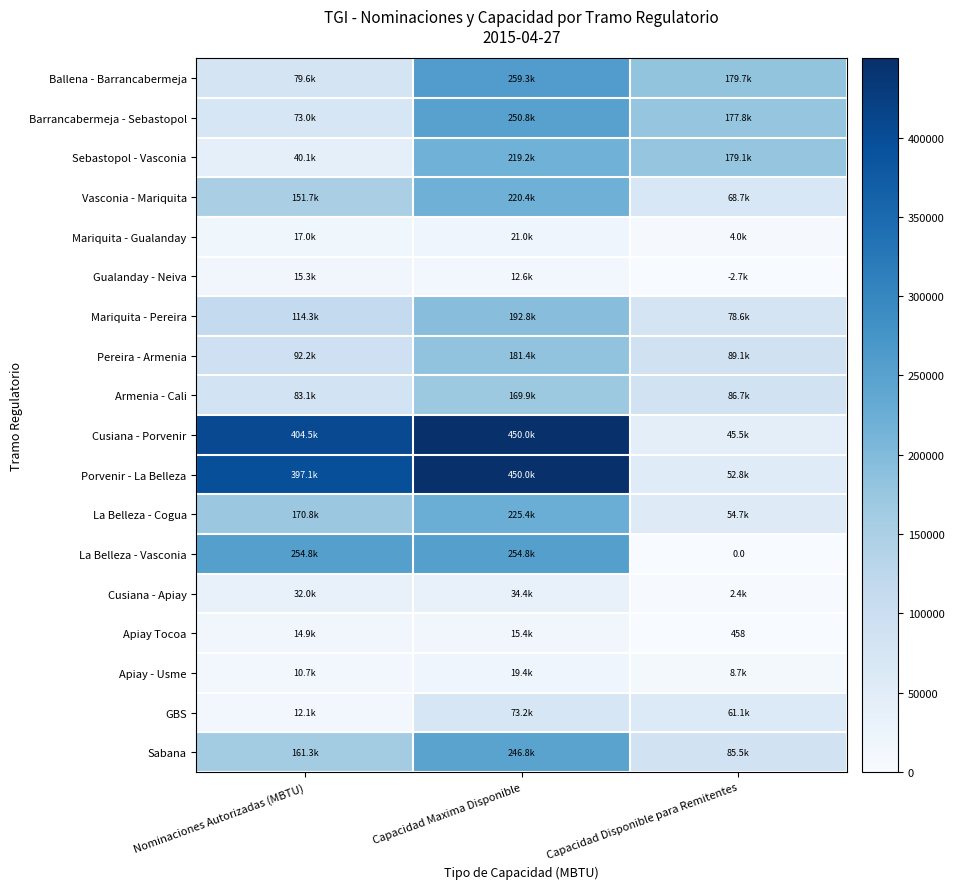

What is the average value of the Barrancabermeja - Sebastopol series?

167203.9